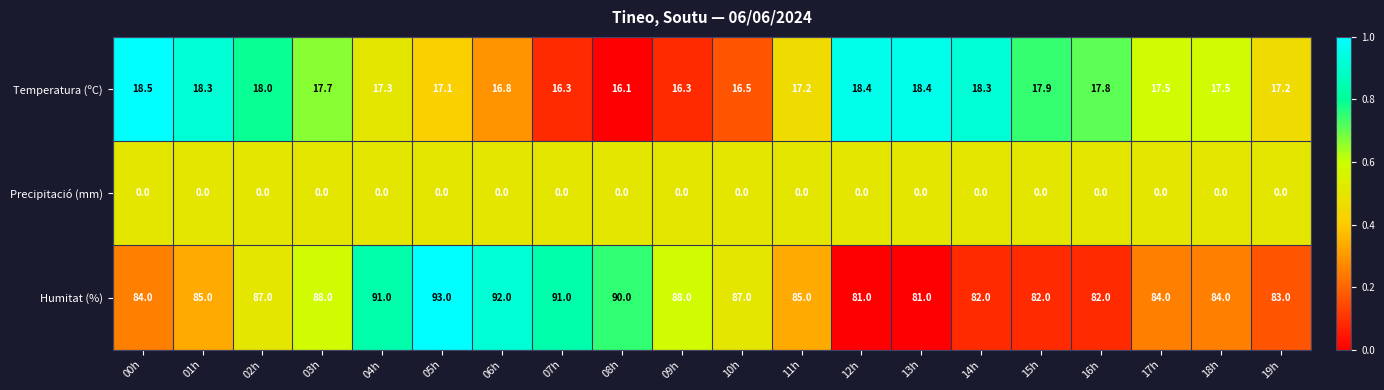

Which category has the highest value in the Humitat (%) series?

05h